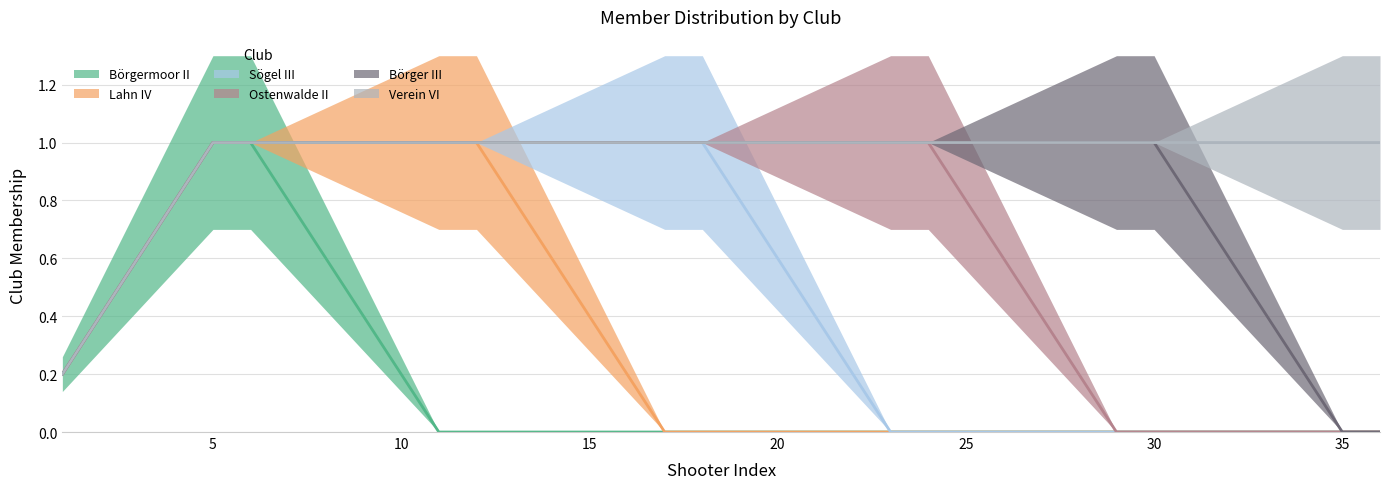

Count the number of categories in the chart.

36